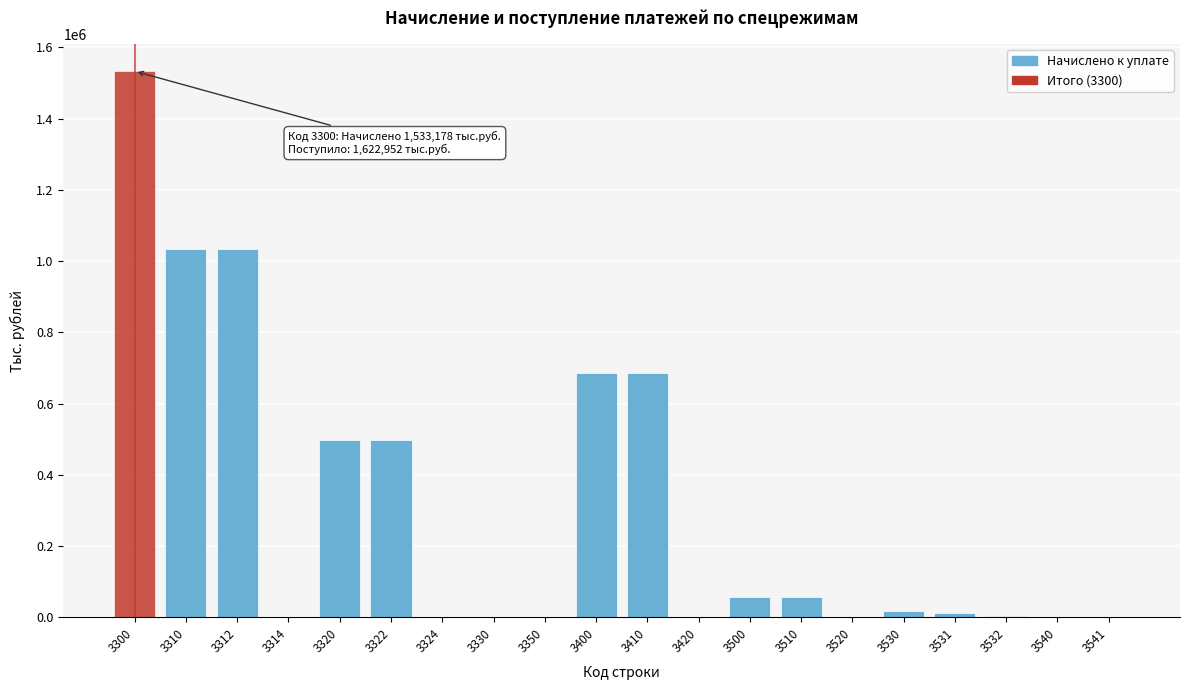

What is the sum of all values?

6121062